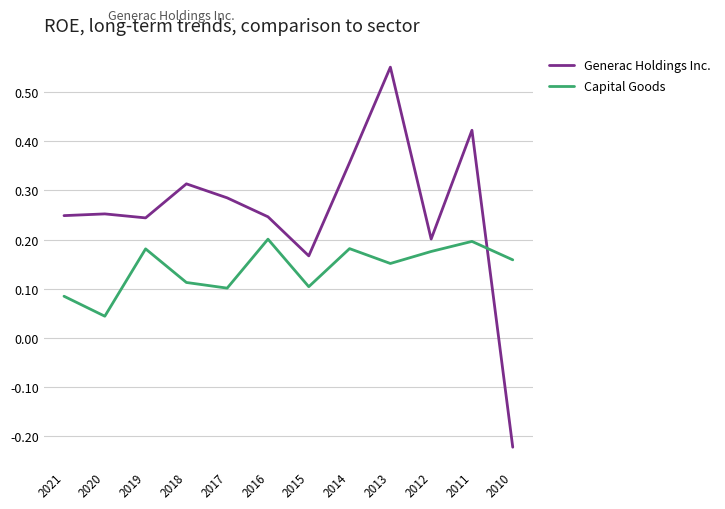

Rank the series by their average value, from lowest to highest.

Capital Goods, Generac Holdings Inc.